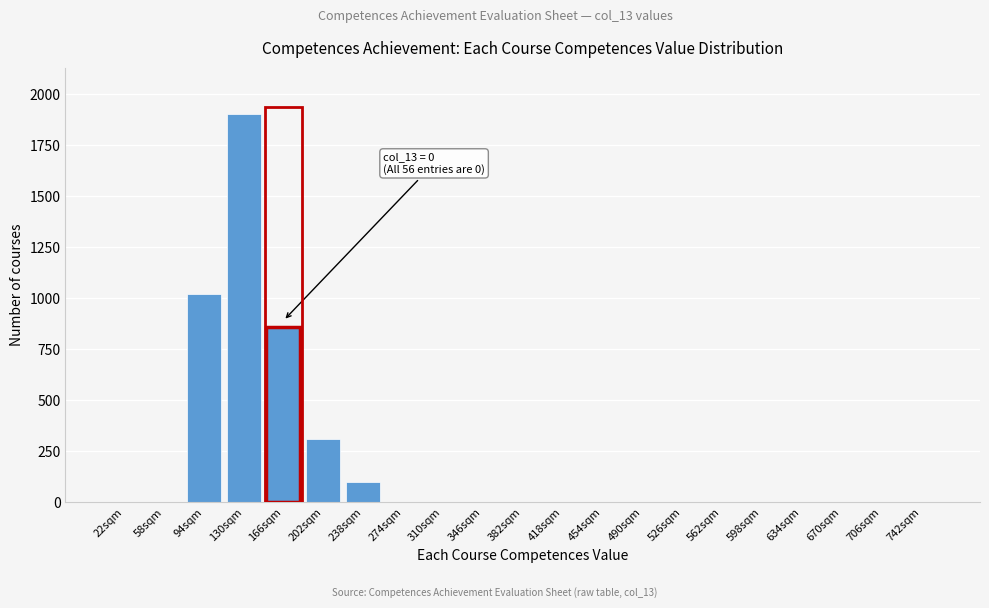

Reading left to right, transcribe all the data shown in this chart.

22sqm=0	58sqm=0	94sqm=1020	130sqm=1900	166sqm=860	202sqm=310	238sqm=100	274sqm=0	310sqm=0	346sqm=0	382sqm=0	418sqm=0	454sqm=0	490sqm=0	526sqm=0	562sqm=0	598sqm=0	634sqm=0	670sqm=0	706sqm=0	742sqm=0